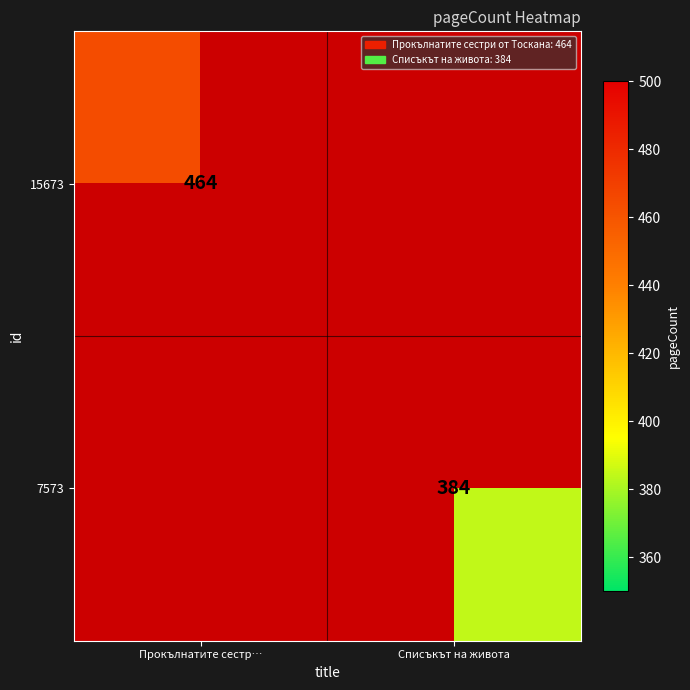

The 15673 series shows 243 at Прокълнатите сестр…. True or false?

False